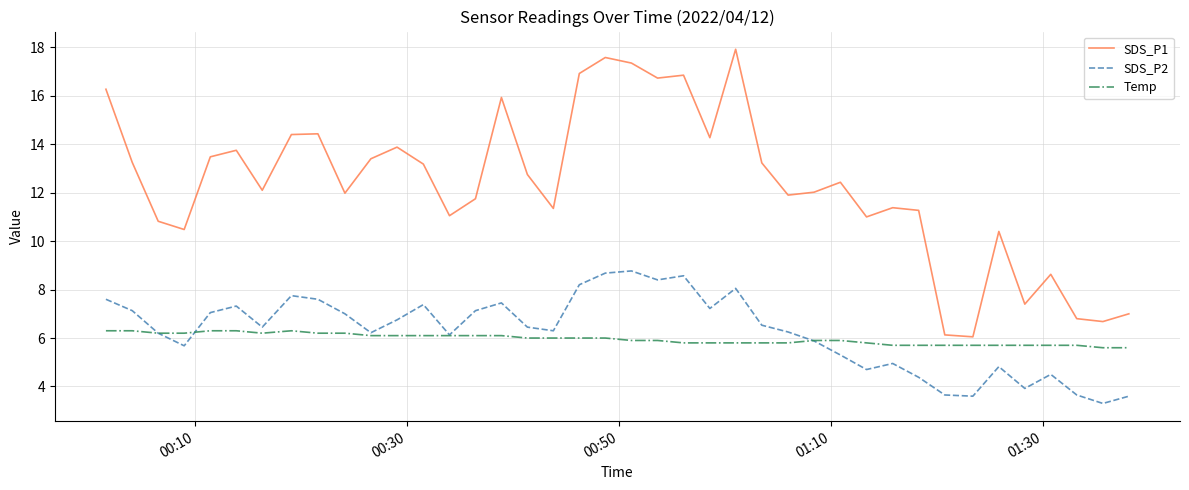

What is the minimum value for SDS_P2?

3.3